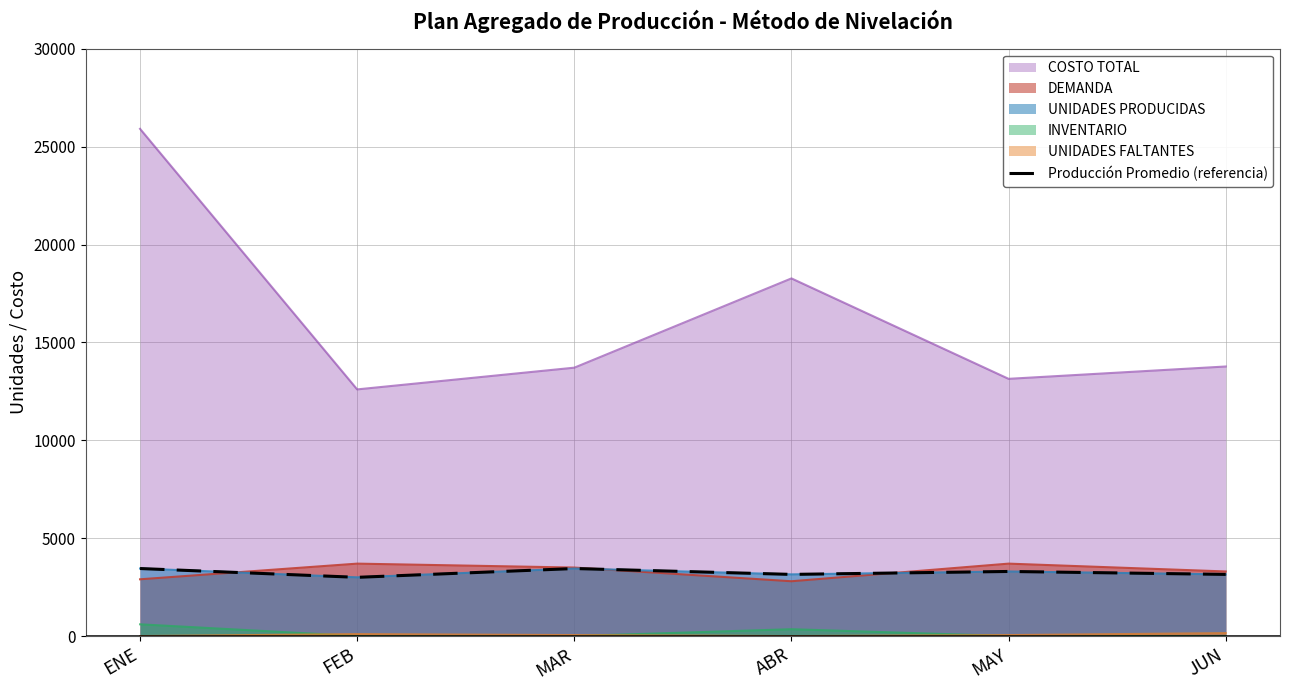

The chart shows a value of 3450 at ENE. True or false?

True